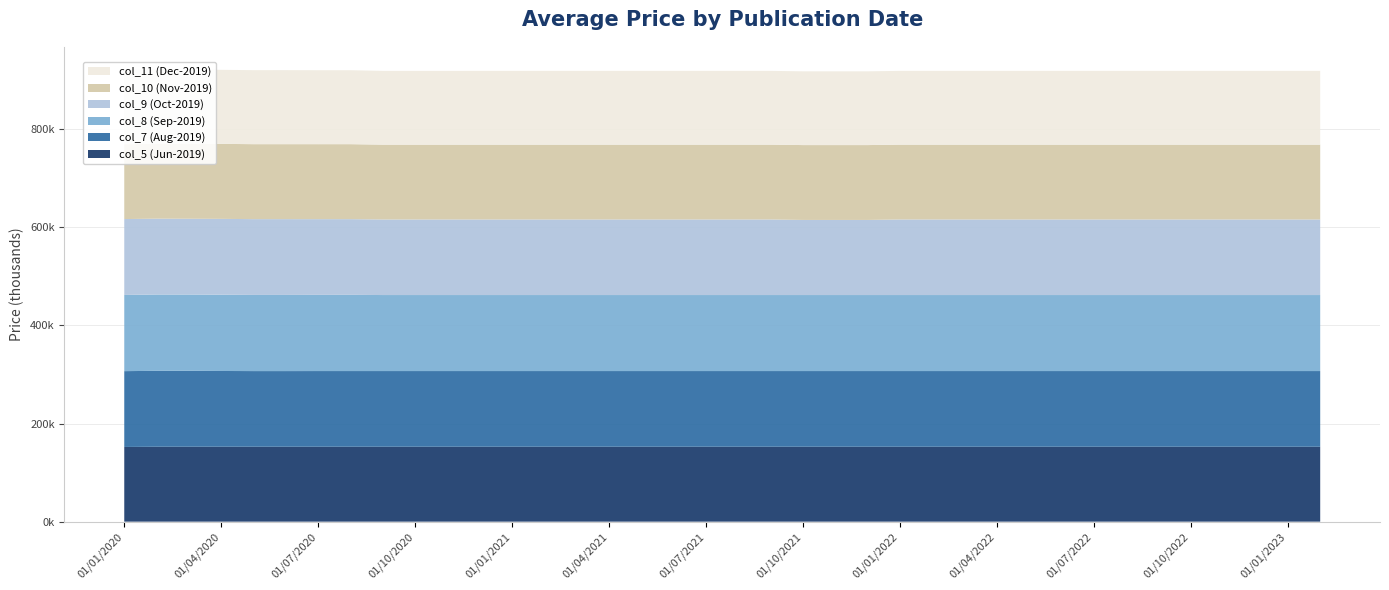

Reading right to left, list all the values displayed in this chart.

col_5 (Jun-2019): 152680	152680	152680	152680	152680	152680	152680	152680	152680	152680	152680	152680	152680	152680	152680	152680	152680	152680	152680	152680	152680	152680	152680	152680	152680	152680	152680	152680	152680	152680	152680	152680	152680	152680	152726	152677	152664	152220
col_7 (Aug-2019): 154195	154195	154195	154195	154195	154195	154195	154195	154195	154195	154195	154195	154195	154195	154195	154195	154195	154195	154195	154195	154195	154195	154195	154195	154195	154195	154195	154195	154195	154195	154195	154188	154141	154142	154281	154645	154627	154496
col_8 (Sep-2019): 154874	154874	154874	154874	154874	154874	154874	154874	154874	154874	154874	154874	154874	154874	154874	154874	154874	154874	154874	154874	154874	154874	154874	154874	154874	154874	154874	154874	154874	154874	155248	155239	155142	155141	155406	155480	155555	155199
col_9 (Oct-2019): 153953	153953	153953	153953	153953	153953	153953	153953	153953	153953	153953	153953	153953	153953	153019	153019	153019	153953	153953	153953	153953	153953	153953	153953	153953	153953	153953	153953	153953	153971	154250	154257	154440	154443	154551	154379	154505	154618
col_10 (Nov-2019): 152528	152528	152528	152528	152528	152528	152528	152528	152528	152528	152528	152528	152528	152528	152528	152528	152528	152528	152528	152528	152528	152528	152528	152528	152528	152528	152528	152528	152476	152482	152774	152769	152748	152744	152795	152672	152762	152598
col_11 (Dec-2019): 150287	150287	150287	150287	150287	150287	150287	150287	150287	150287	150287	150287	150287	150287	150287	150287	150287	150287	150287	150287	150287	150287	150287	150287	150287	150287	150287	150268	150283	150306	150682	150699	150848	150812	150859	150872	151284	151237